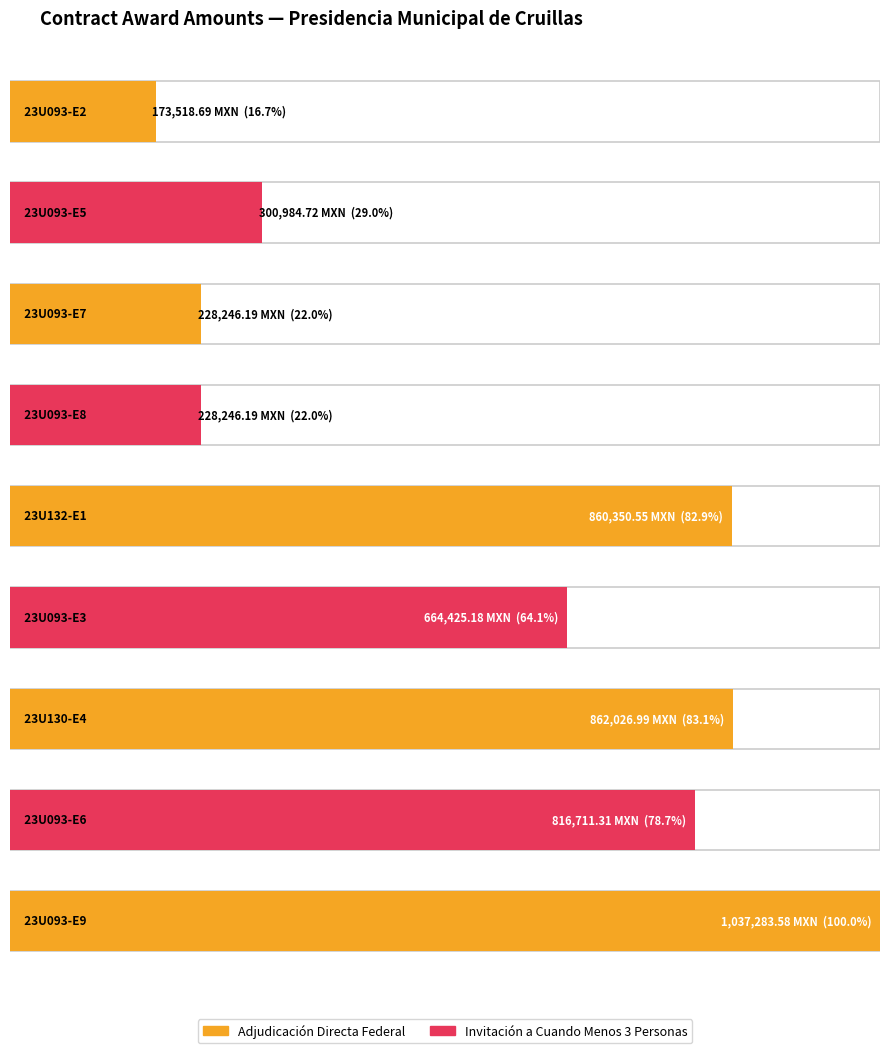

Reading left to right, what are all the values shown in this chart?

23U093-E2=173518.7	23U093-E5=300984.7	23U093-E7=228246.2	23U093-E8=228246.2	23U132-E1=860350.6	23U093-E3=664425.2	23U130-E4=862027.0	23U093-E6=816711.3	23U093-E9=1037283.6